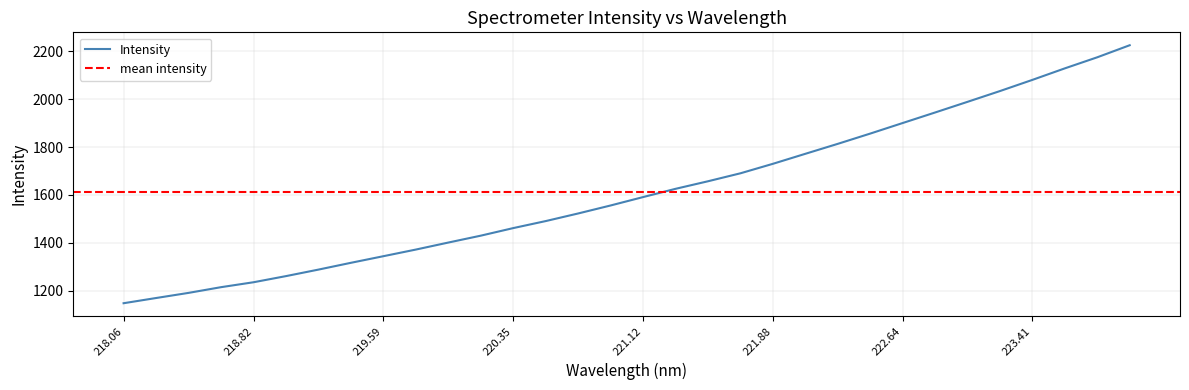

The chart shows a value of 2034.0 at 223.2172. True or false?

True